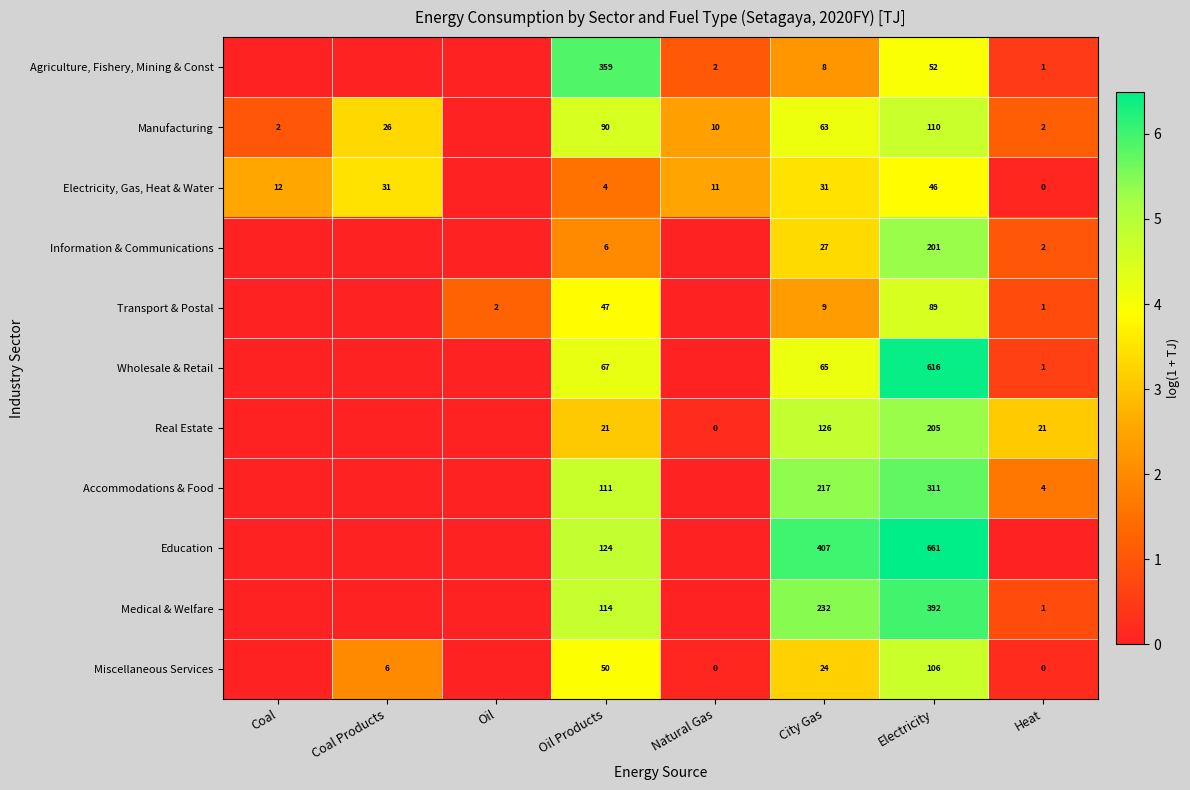

The Real Estate series shows 8.0 at Electricity. True or false?

False